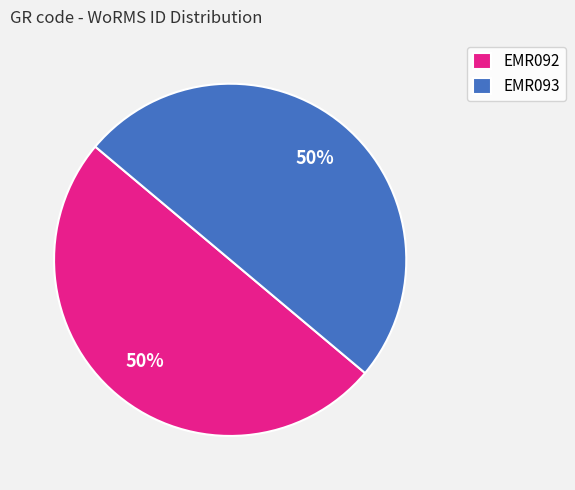

Combined, do EMR093 and EMR092 account for over 50%?

Yes